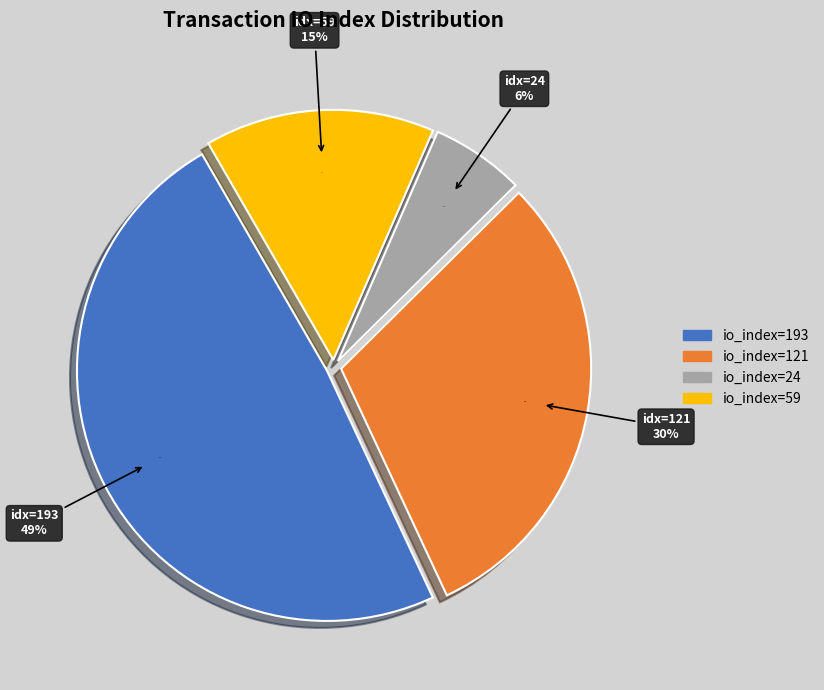

What is the smallest slice in the pie chart?

io_index=24